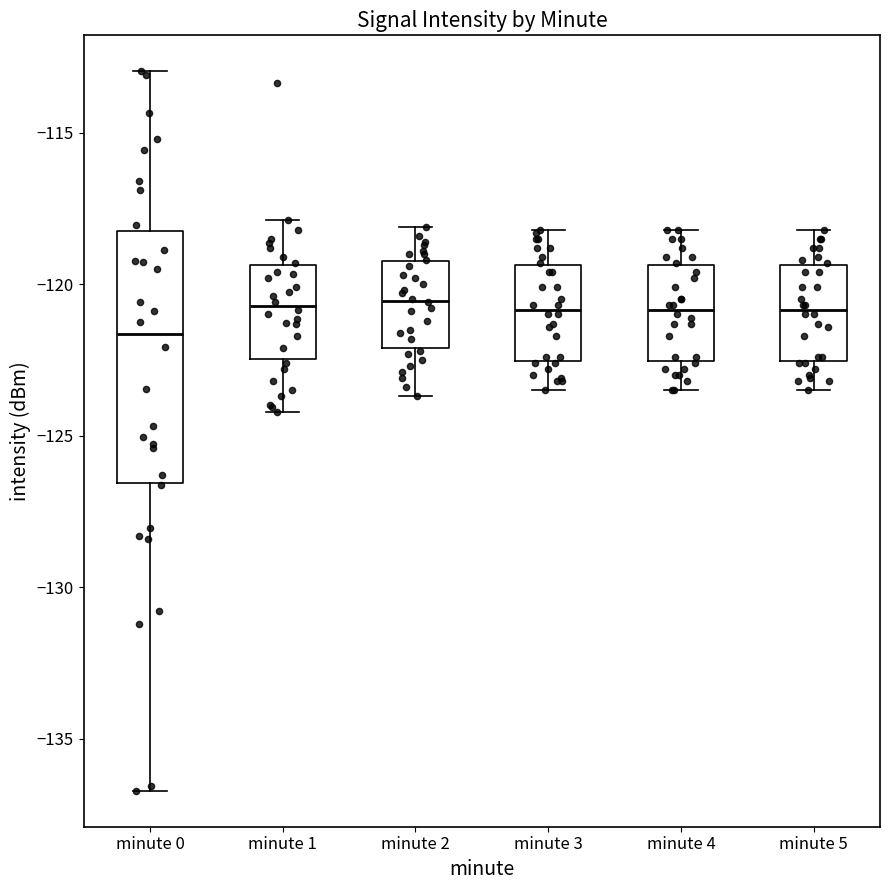

Which box is the tallest, from its lower edge to its upper edge?

minute 0